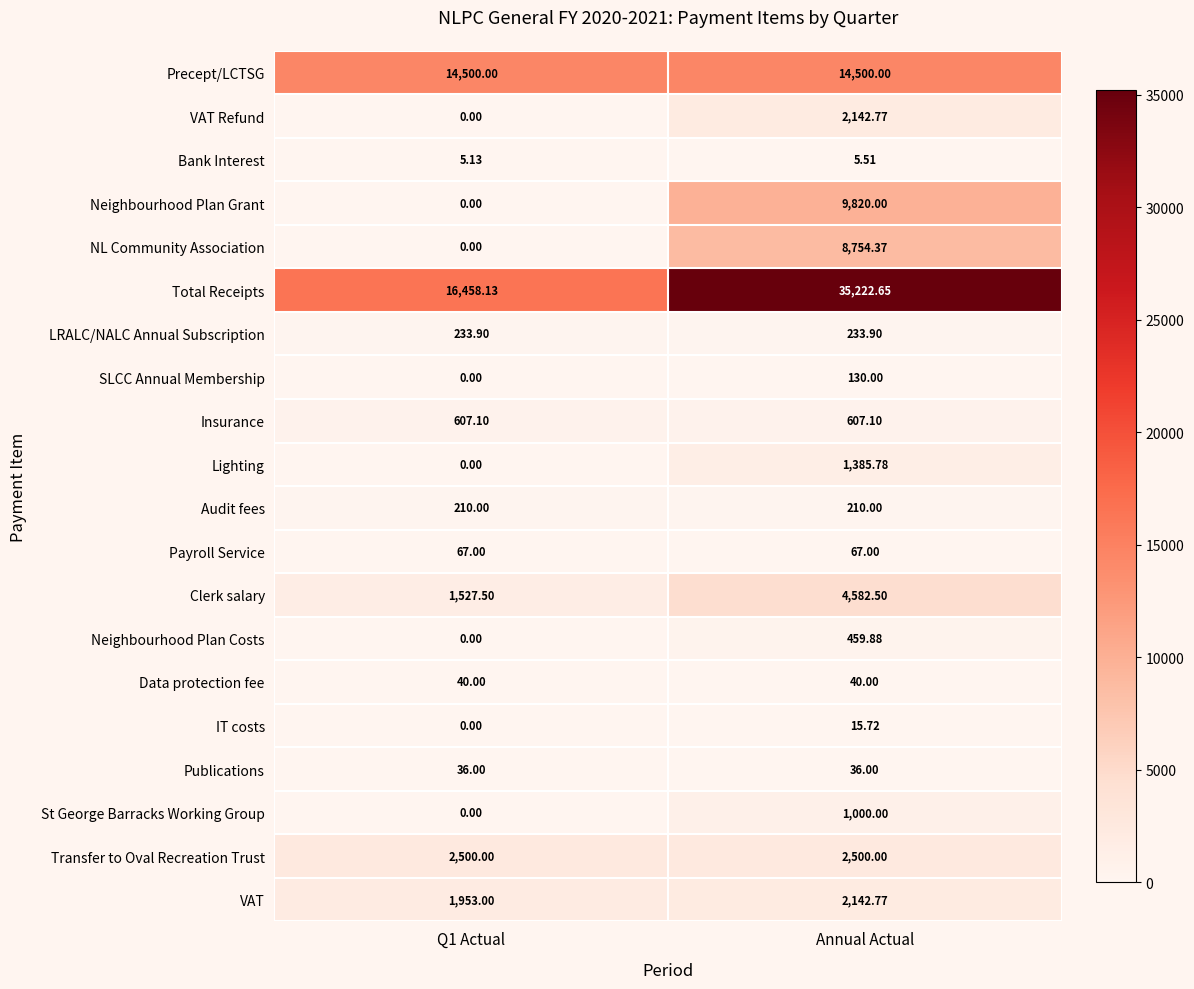

Which series has the largest total across all categories?

Total Receipts